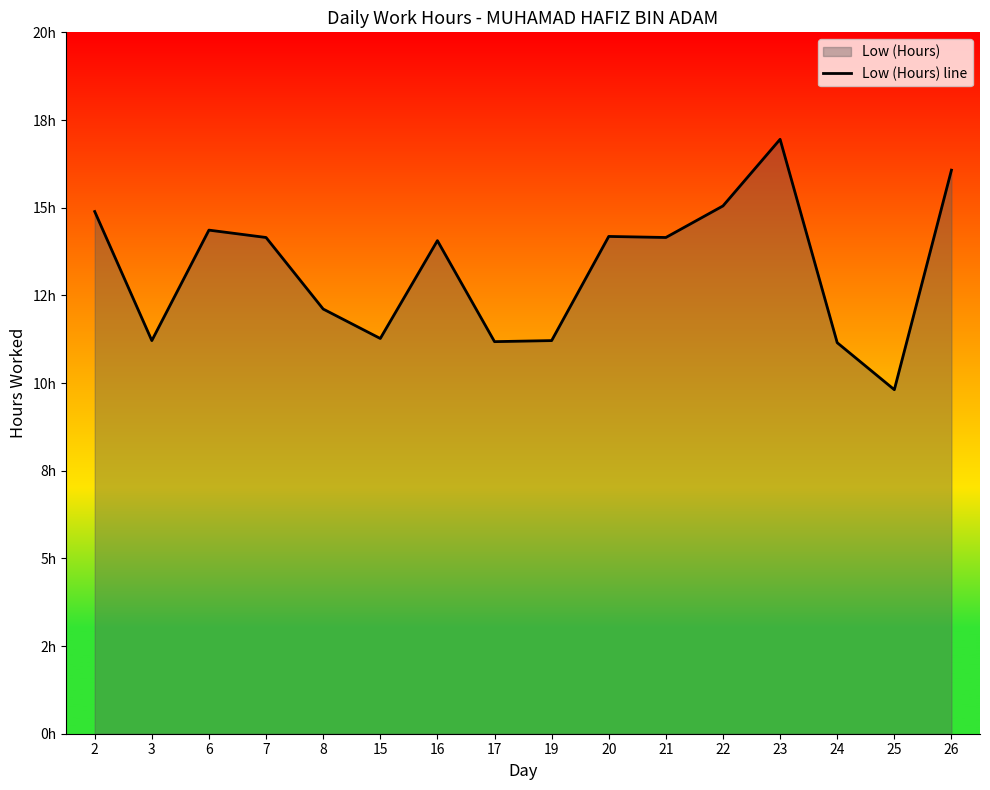

Which label corresponds to the smallest value in the chart?

25